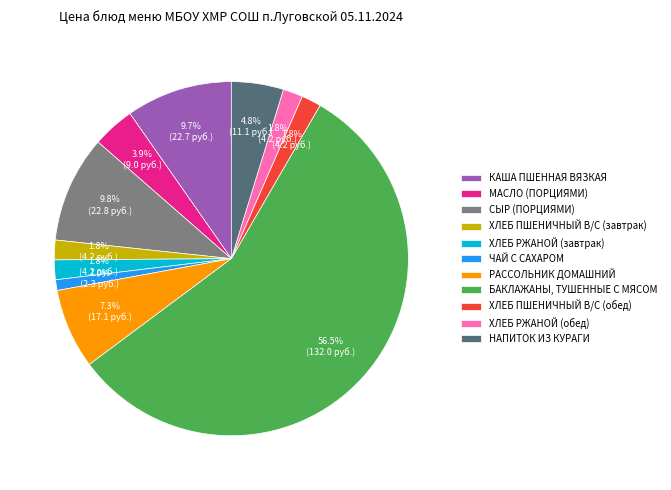

The СЫР (ПОРЦИЯМИ) slice represents 10% of the pie. True or false?

True